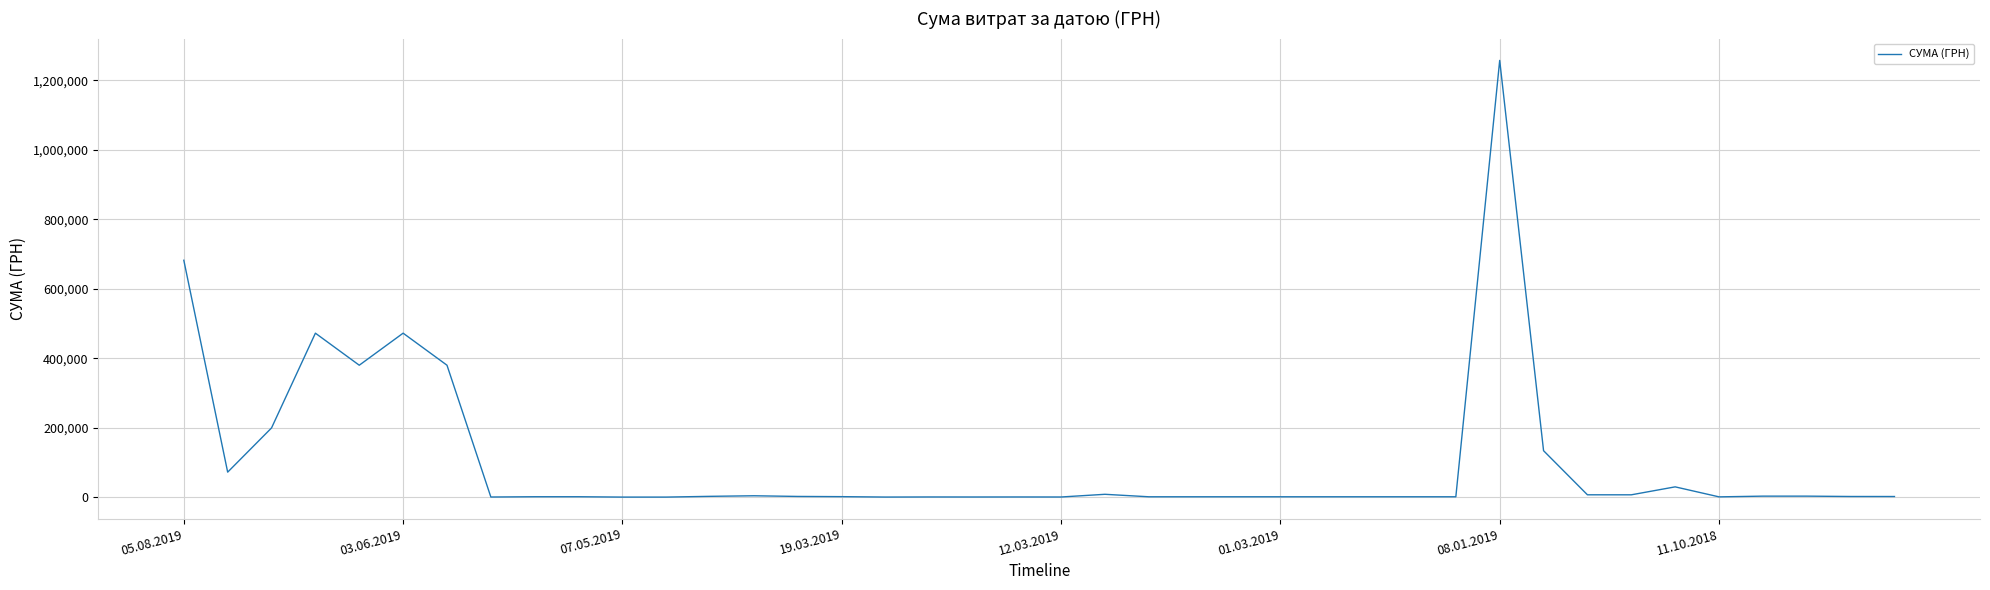

What is the difference between the maximum and minimum values?

1257383.3